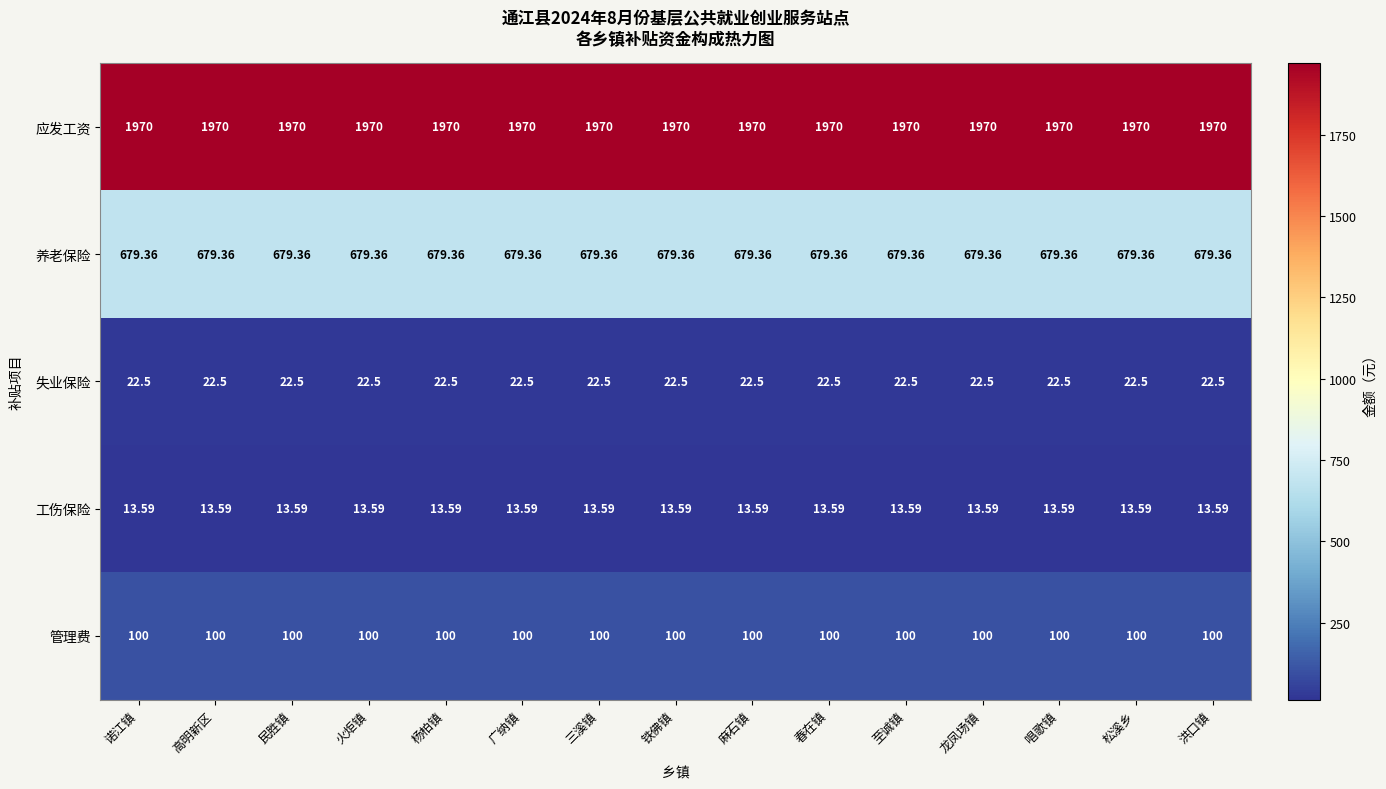

Which series has the largest total across all categories?

应发工资